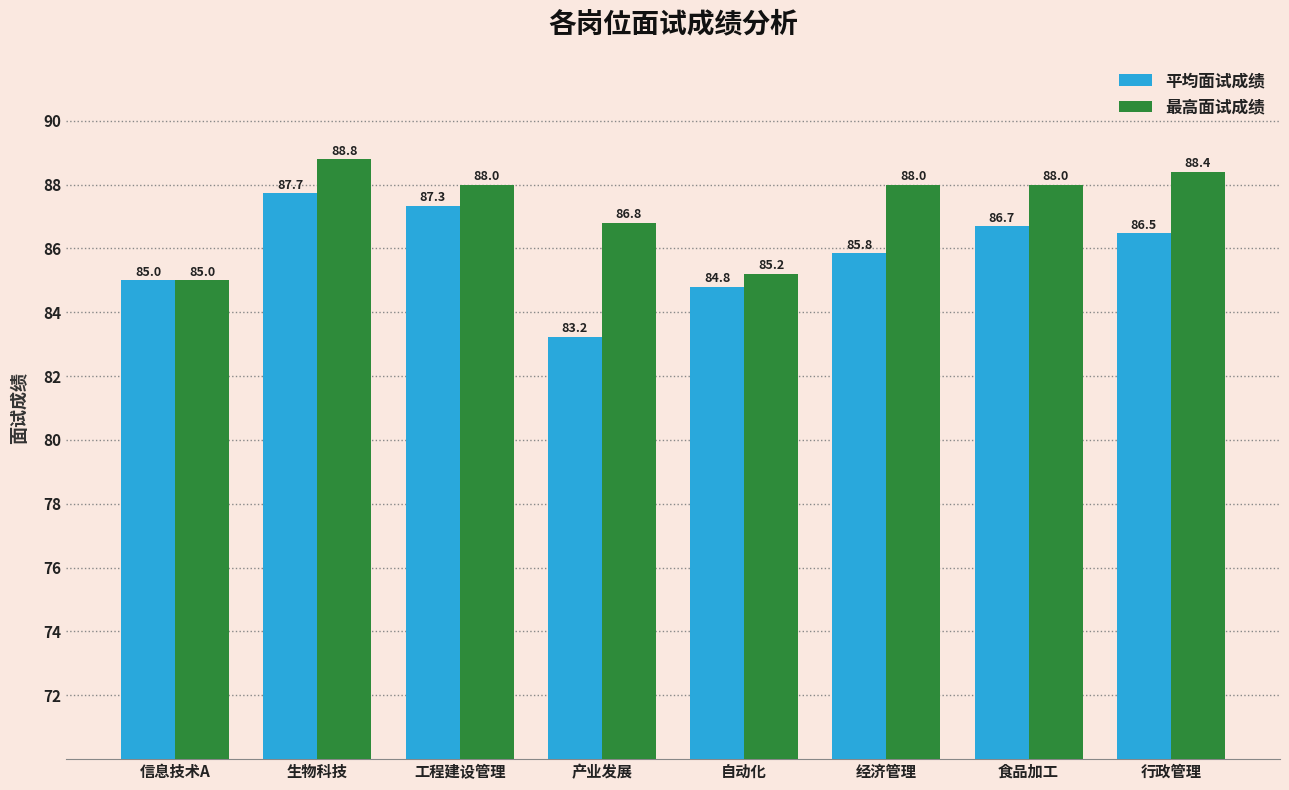

How many 最高面试成绩 values are between 86 and 88?

4